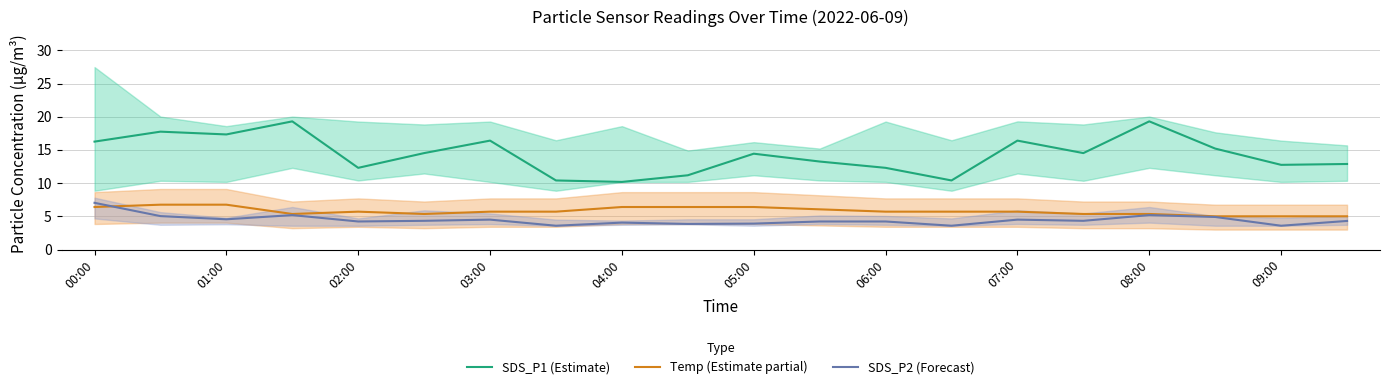

At how many categories does at least one series exceed 16?

7